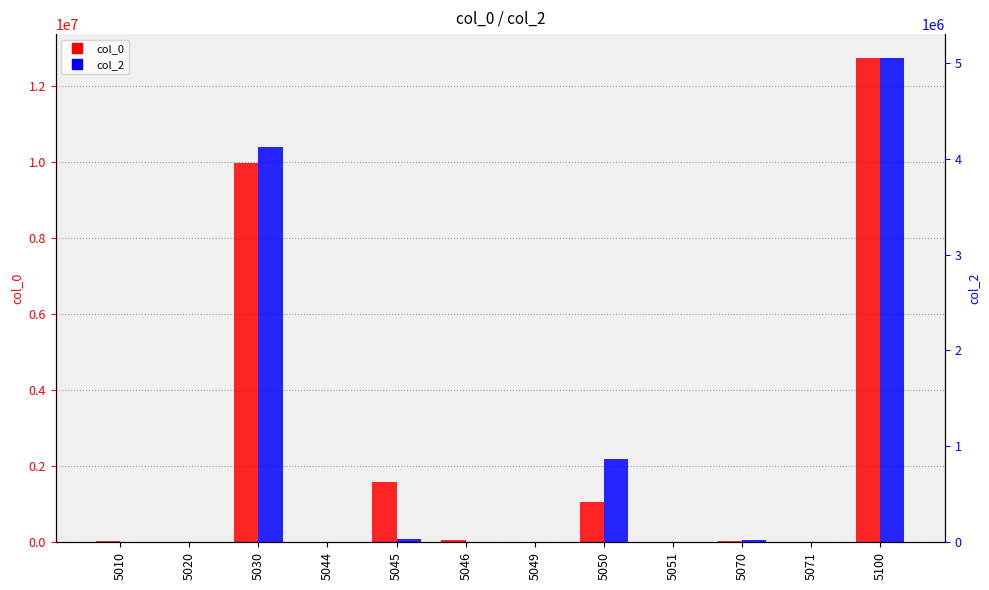

What is the value of the col_0 bar at the 4th from the left?

150